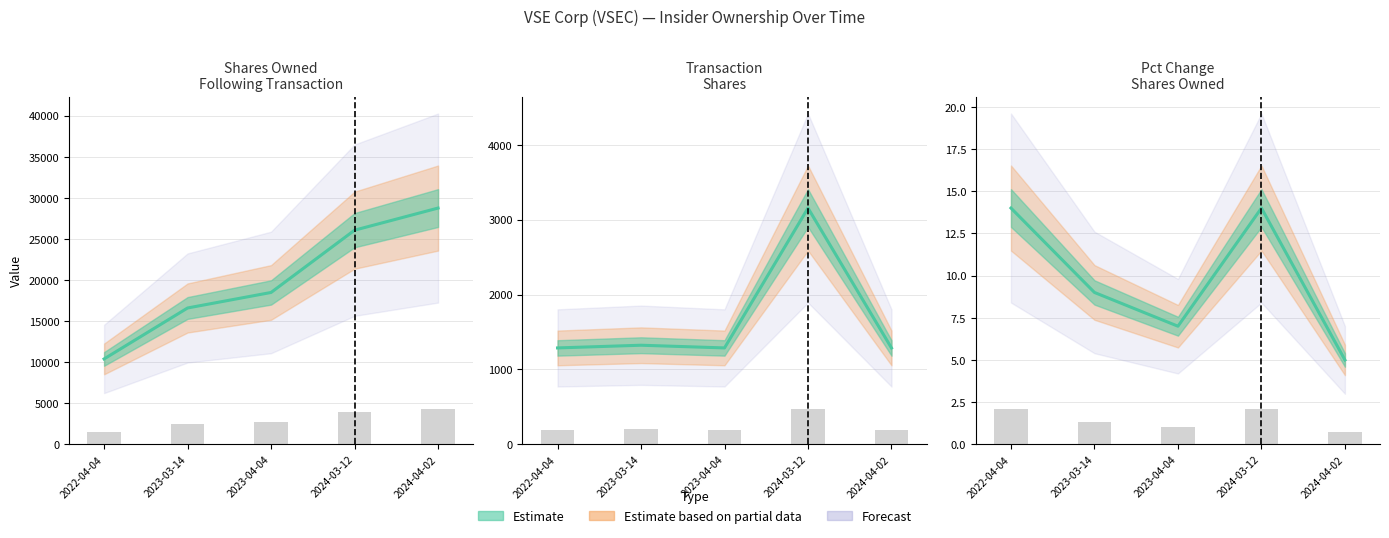

What is the spread (max minus min) of values at 2024-04-02?

28758